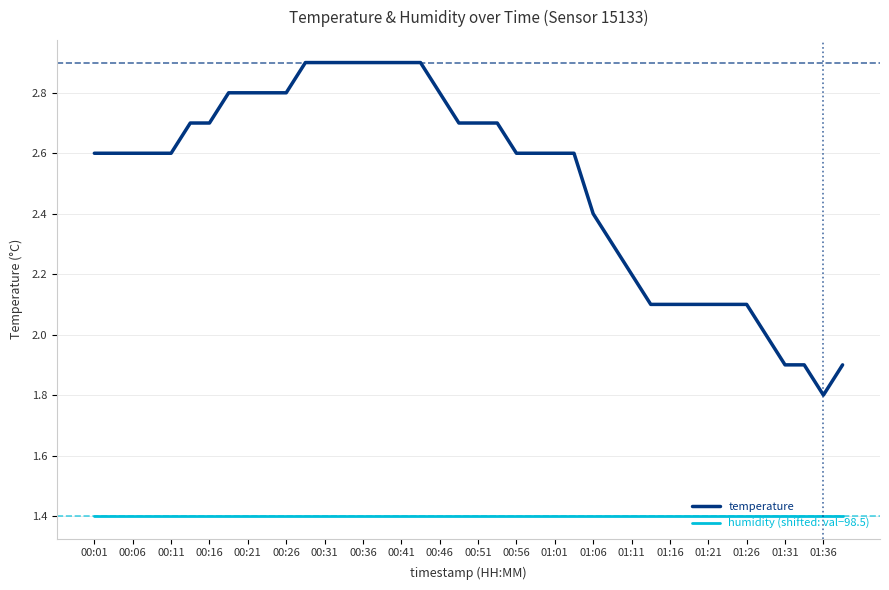

True or false: temperature and humidity (shifted: val−98.5) cross at least once.

False